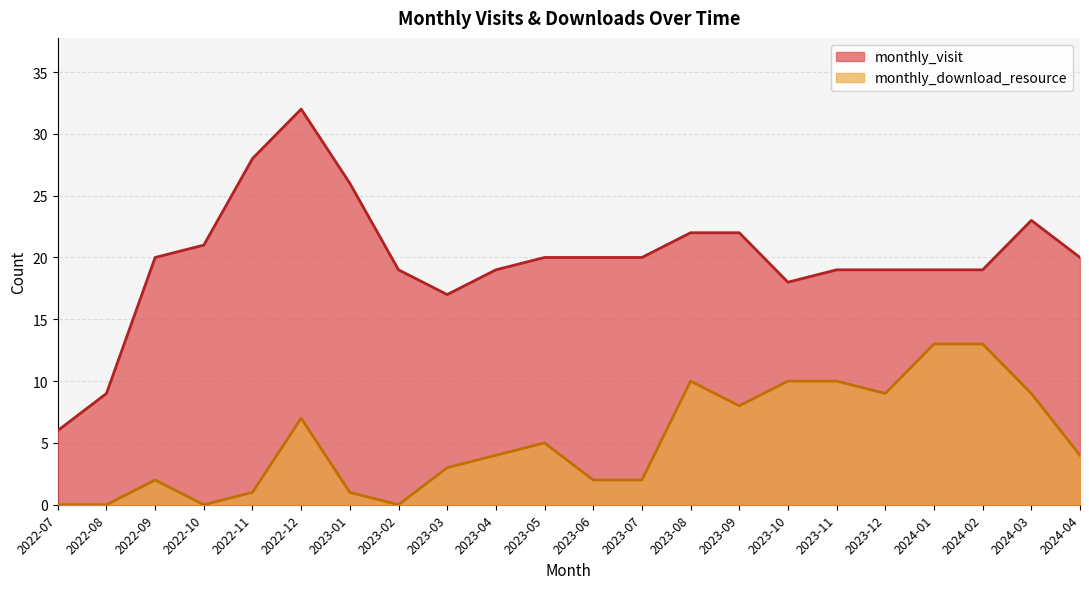

Between 2022-12 and 2024-03, which series saw the biggest shift?

monthly_visit